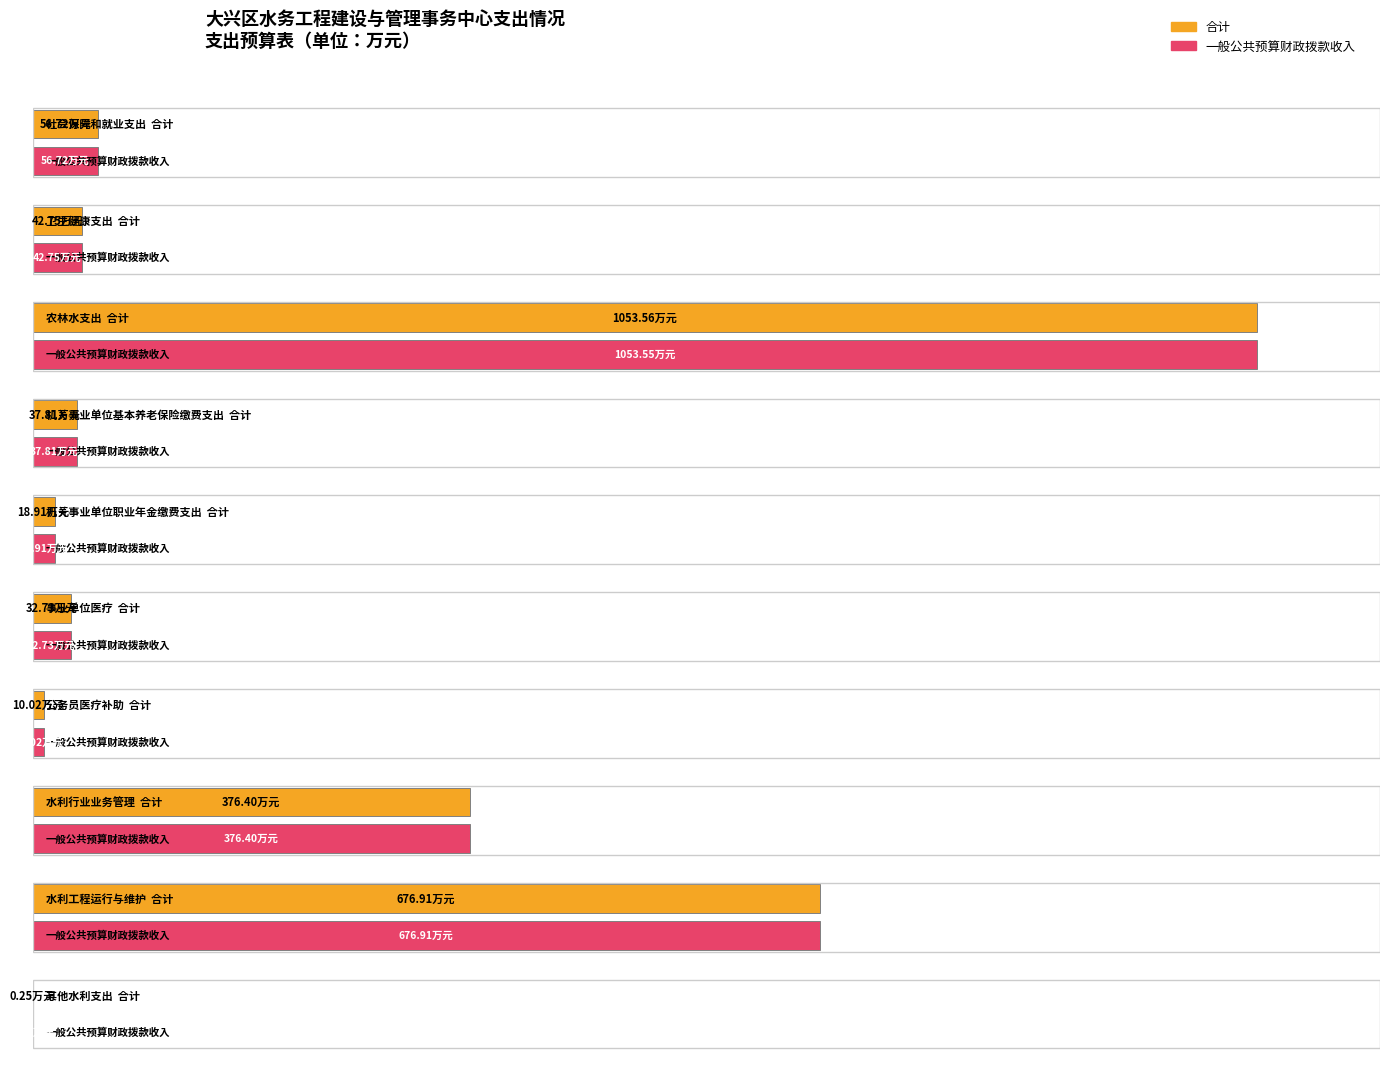

What is the total value across all series at 机关事业单位基本养老保险缴费支出?

75.6